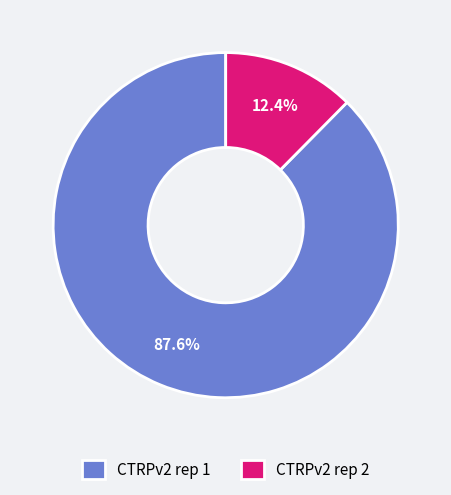

Which slice is the largest?

CTRPv2 rep 1